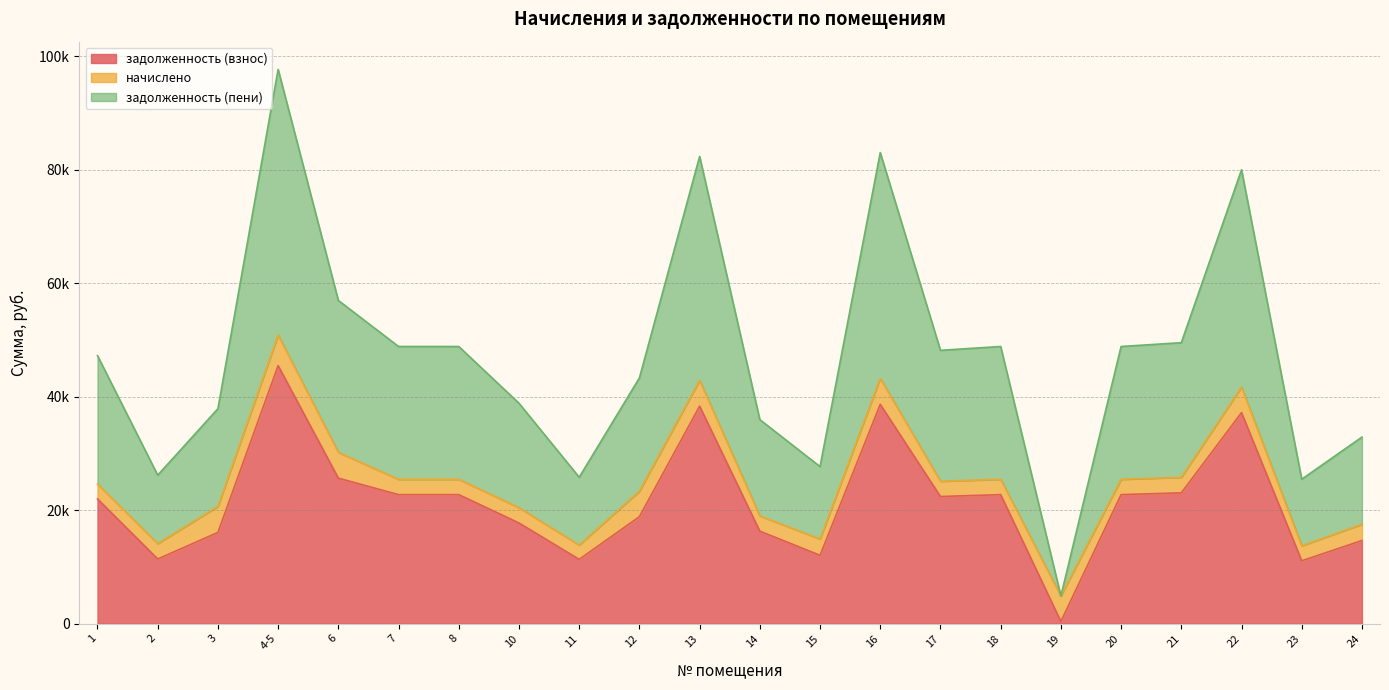

At which category is the sum across all series the highest?

4-5